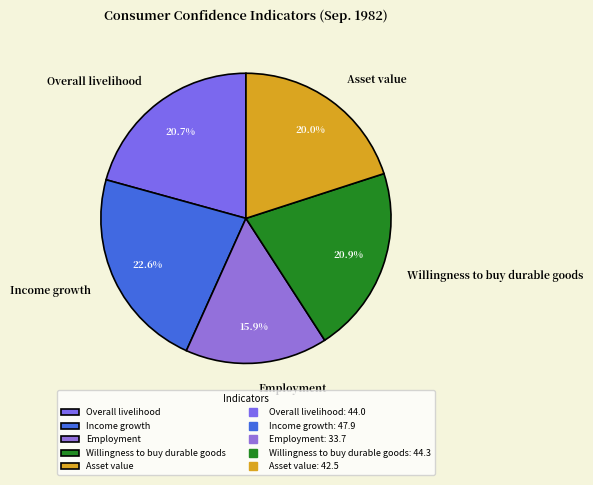

How many segments does this pie chart have?

5